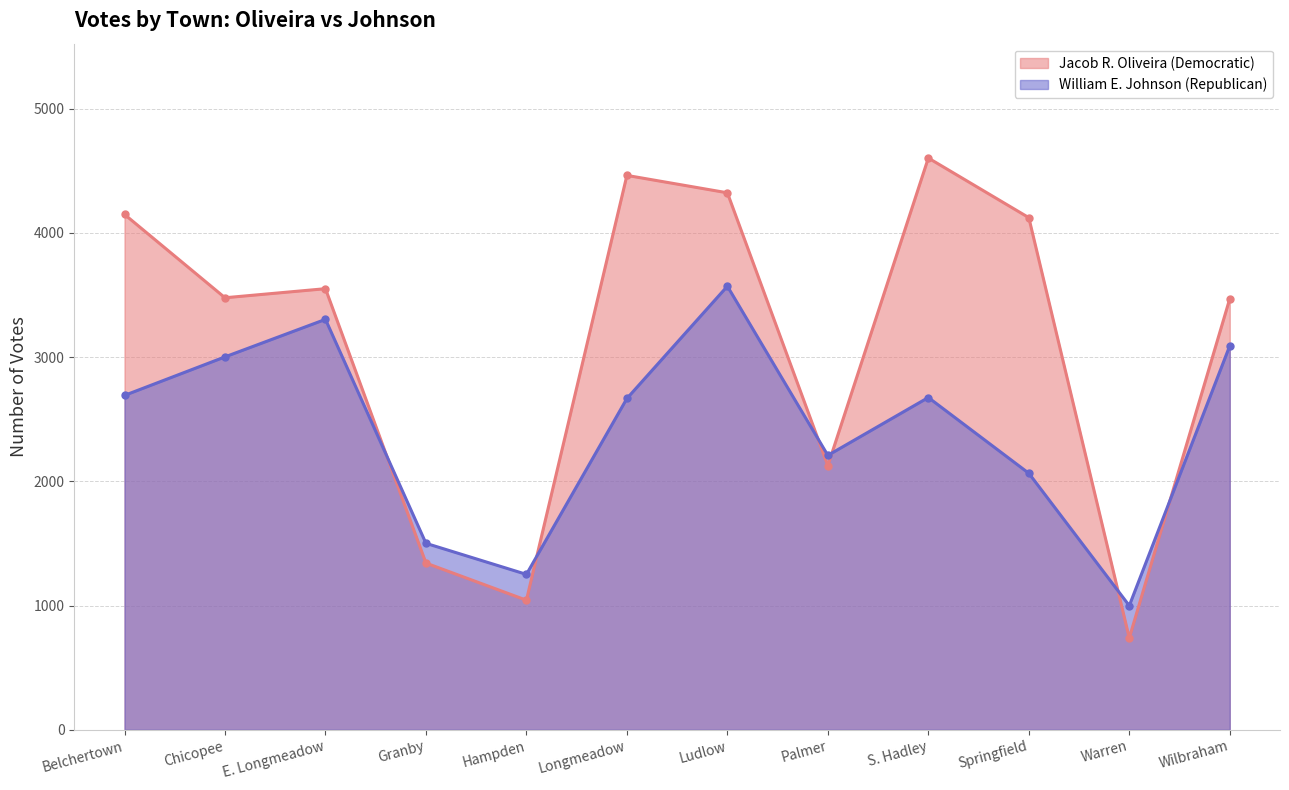

True or false: William E. Johnson (Republican) has a value of 534 at Hampden.

False